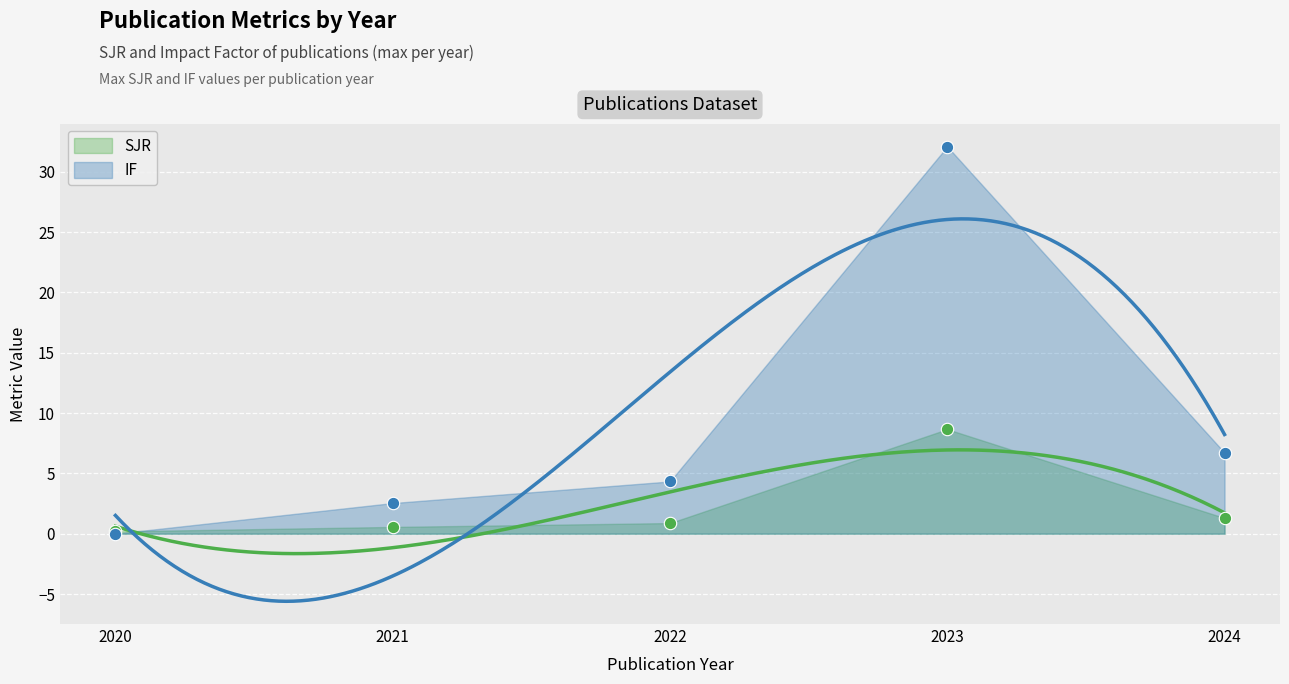

What are all the series names shown in the legend?

SJR, IF